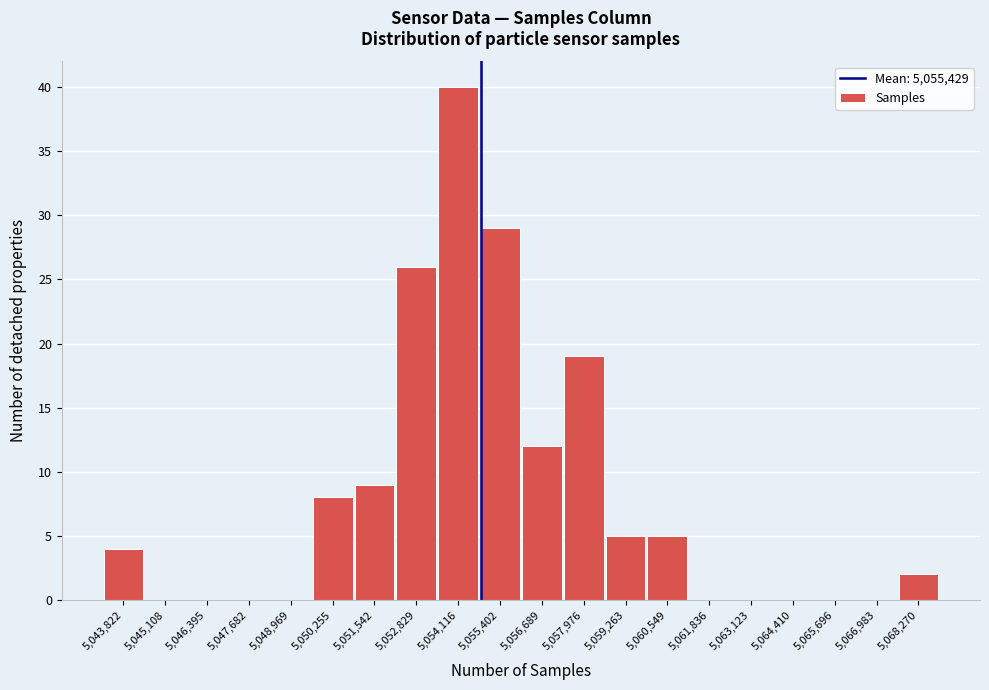

Reading left to right, what are all the values shown in this chart?

5,043,822=4	5,045,108=0	5,046,395=0	5,047,682=0	5,048,969=0	5,050,255=8	5,051,542=9	5,052,829=26	5,054,116=40	5,055,402=29	5,056,689=12	5,057,976=19	5,059,263=5	5,060,549=5	5,061,836=0	5,063,123=0	5,064,410=0	5,065,696=0	5,066,983=0	5,068,270=2